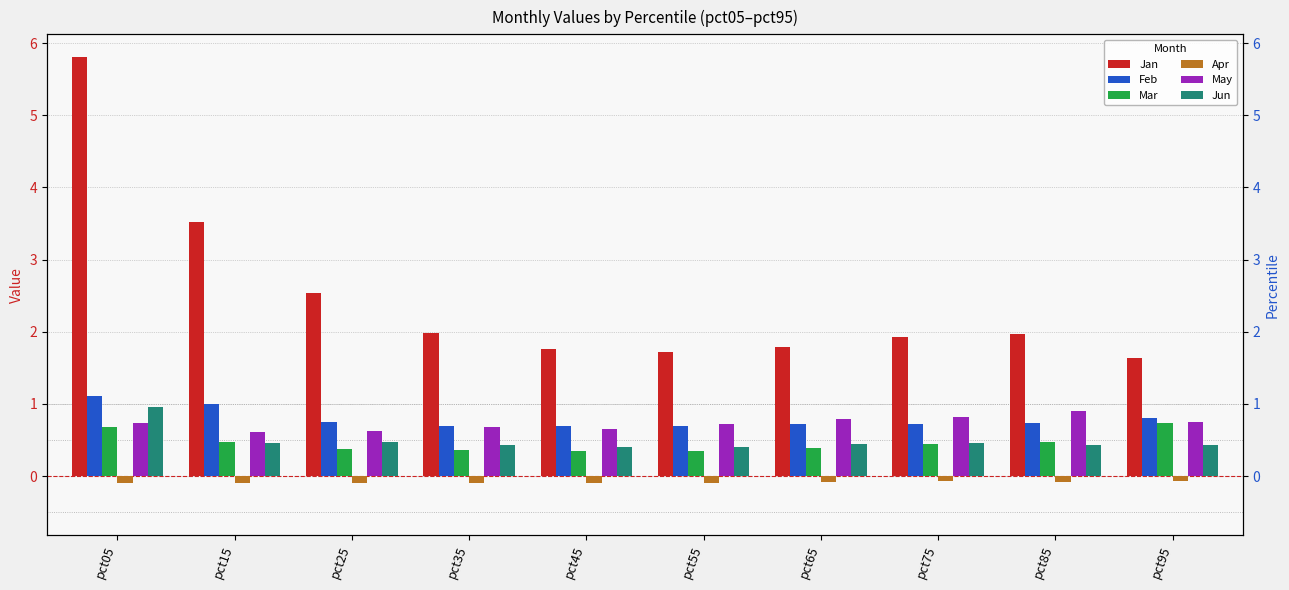

At which category is the sum across all series the highest?

pct05